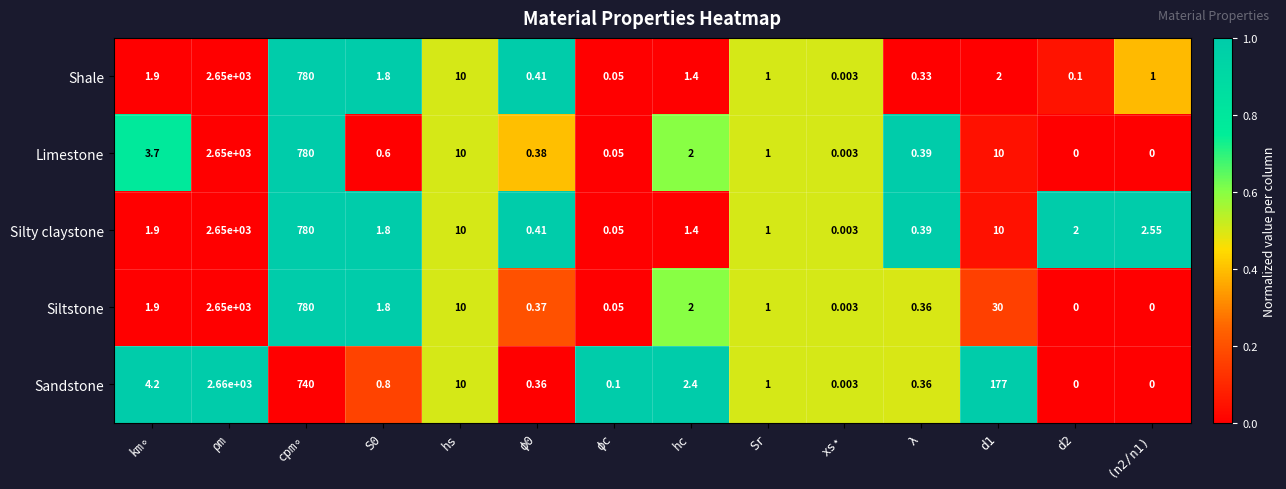

Is the value of Shale at S0 greater than the value of Sandstone at cpm∘?

No